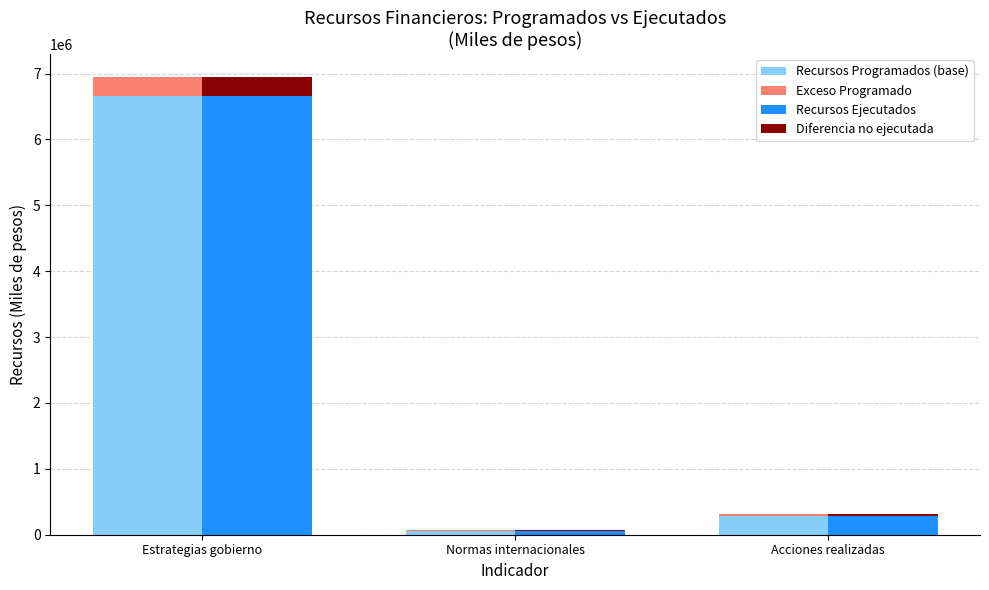

Read the Recursos Ejecutados value at Acciones realizadas, to the nearest 100.

283000